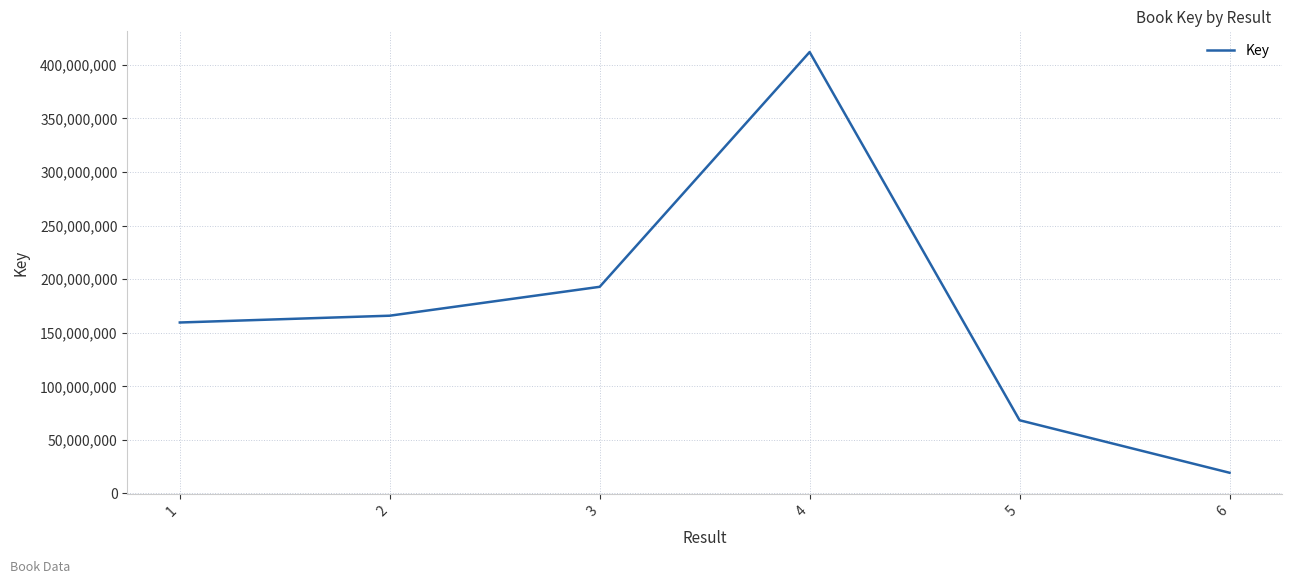

What is the difference between the values at 1 and 4?

252396246